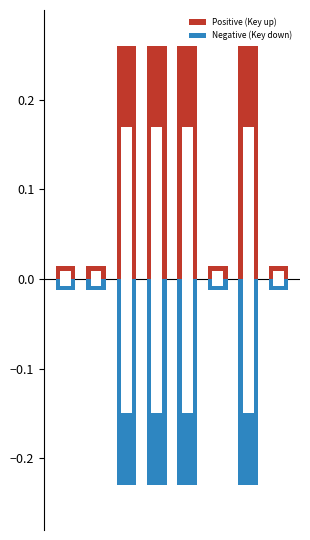

Does the chart contain any negative values?

Yes